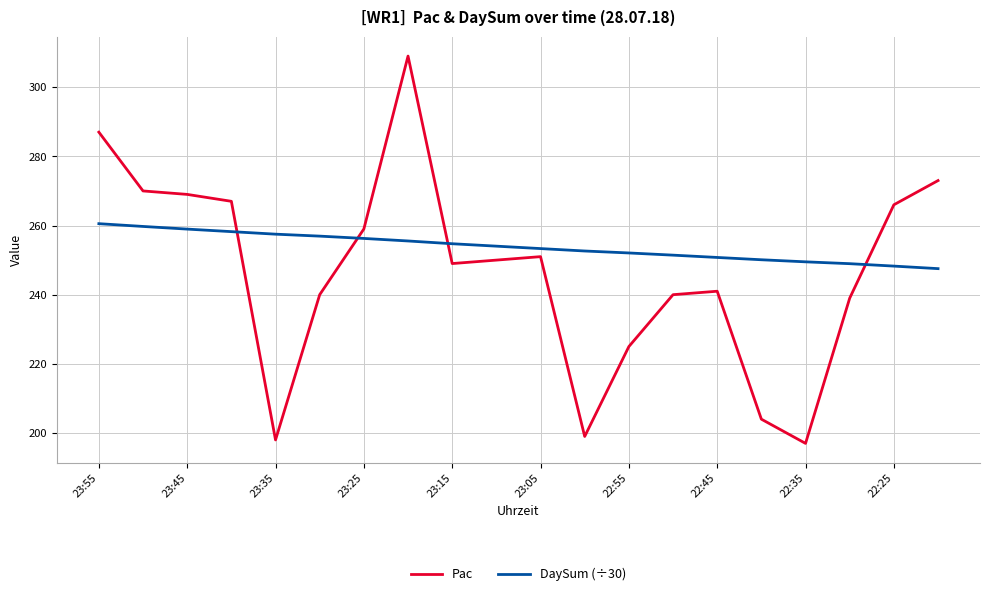

Which series has the largest total across all categories?

DaySum (÷30)